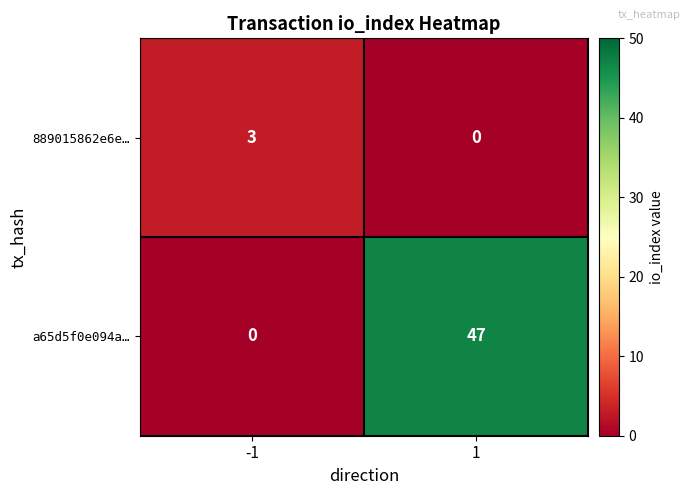

The 889015862e6e… series shows 1 at -1. True or false?

False